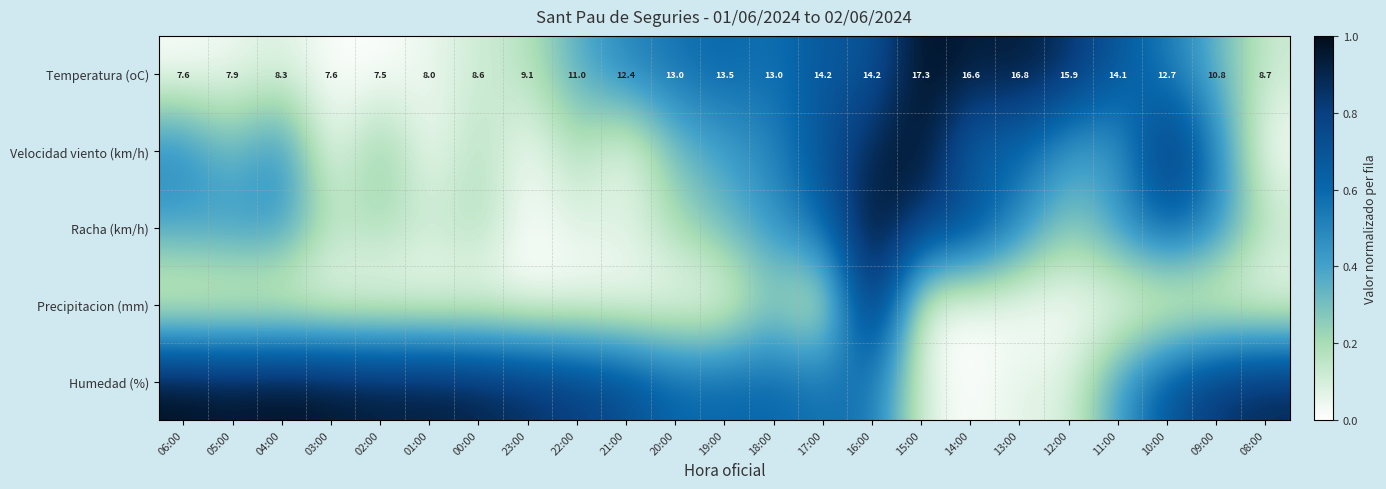

Count the number of categories in the chart.

23